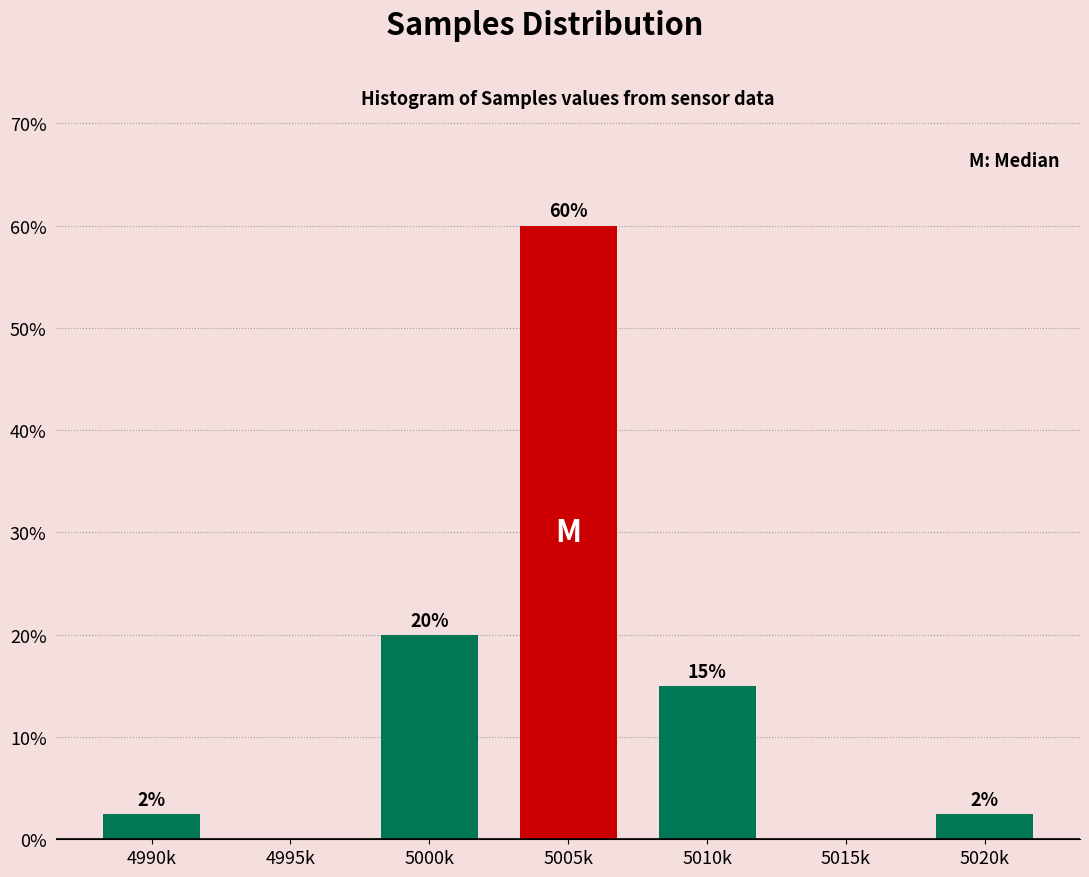

What is the sum of the values at 5000k and 4995k?

20.0